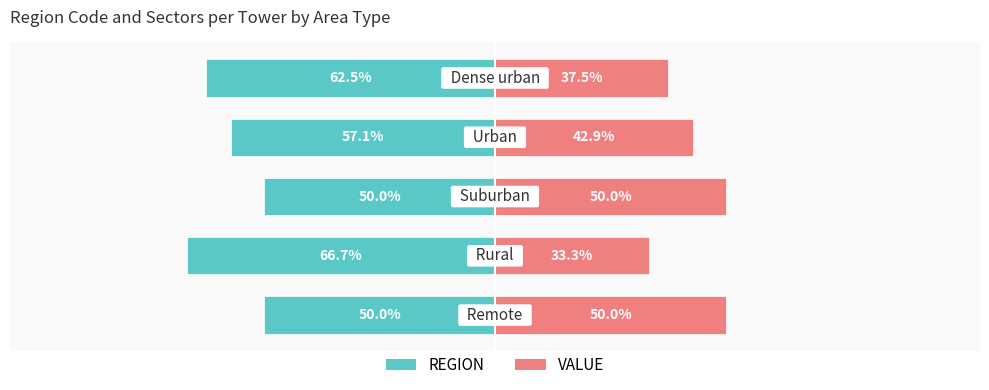

Reading left to right, extract all data points from this chart.

REGION: -50.0	-66.7	-50.0	-57.1	-62.5
VALUE: 50.0	33.3	50.0	42.9	37.5